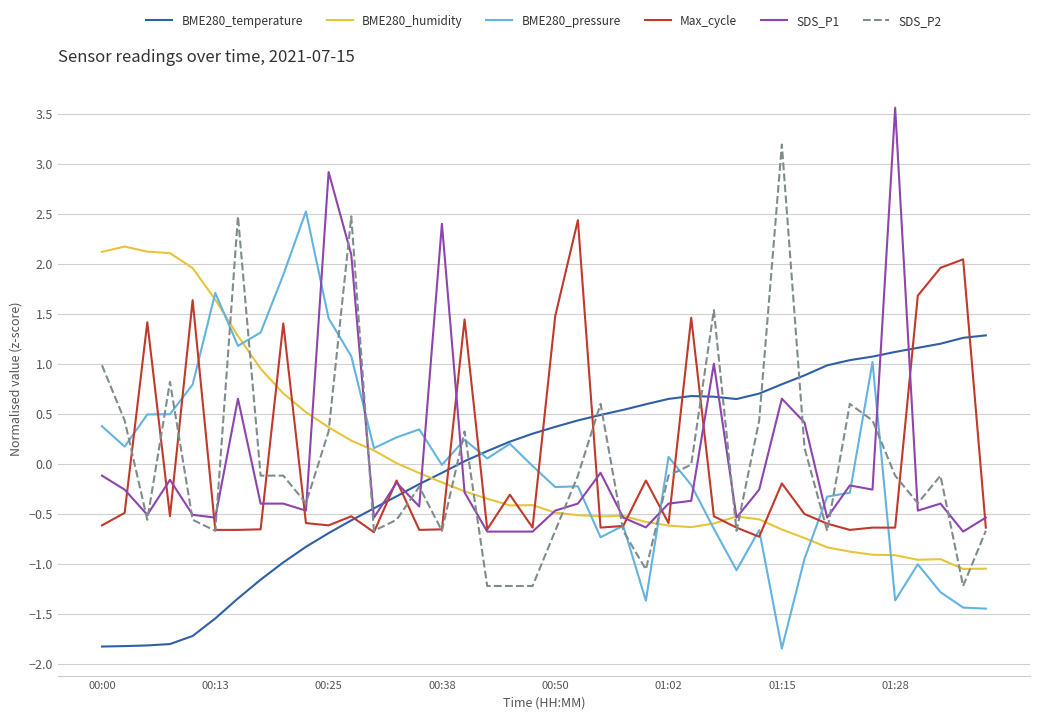

What is the highest value of the SDS_P1 series?

3.6